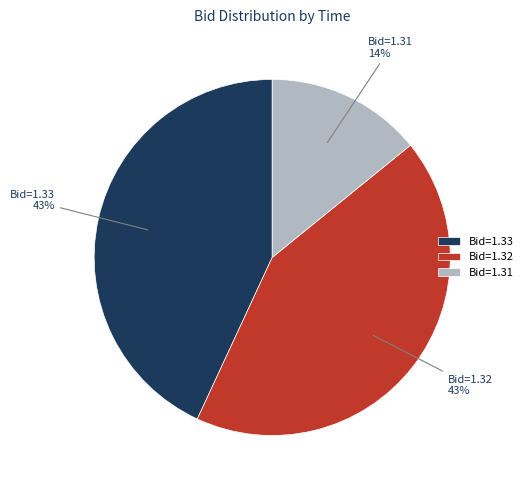

True or false: Bid=1.31 accounts for 1% of the total.

False